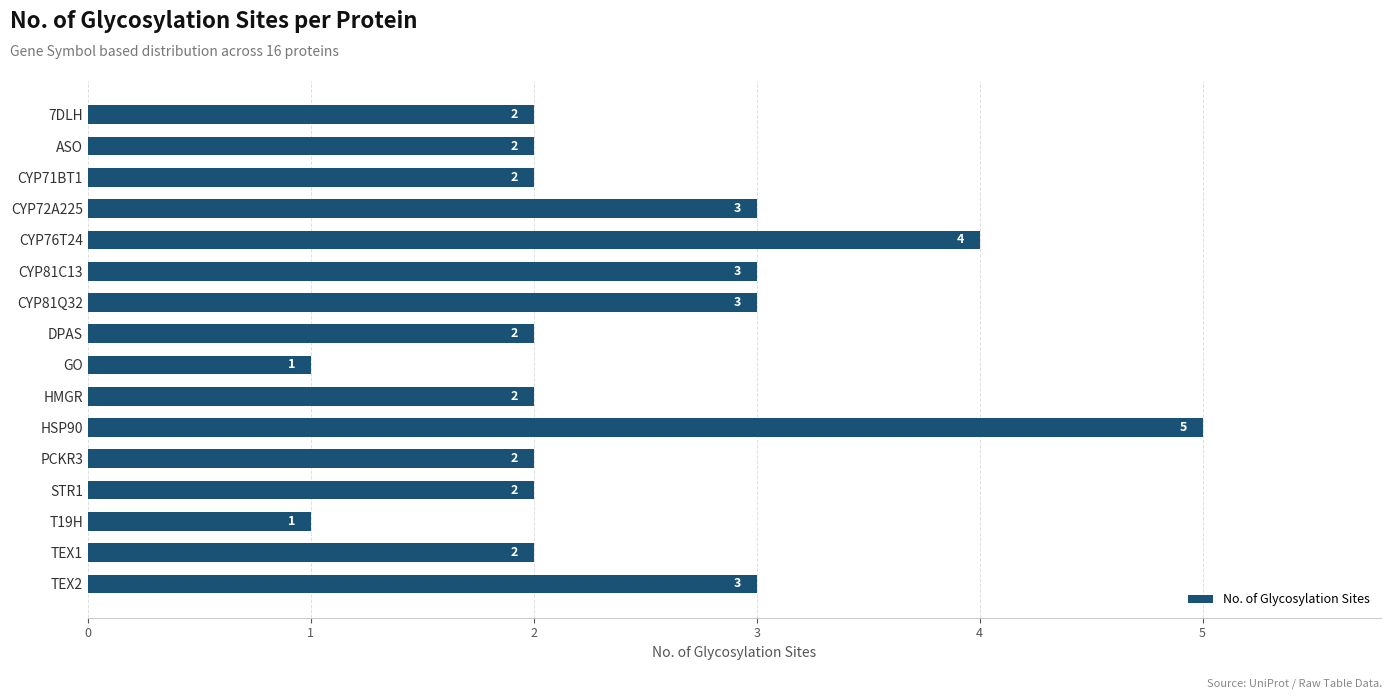

Reading top to bottom, extract all data points from this chart.

2	2	2	3	4	3	3	2	1	2	5	2	2	1	2	3